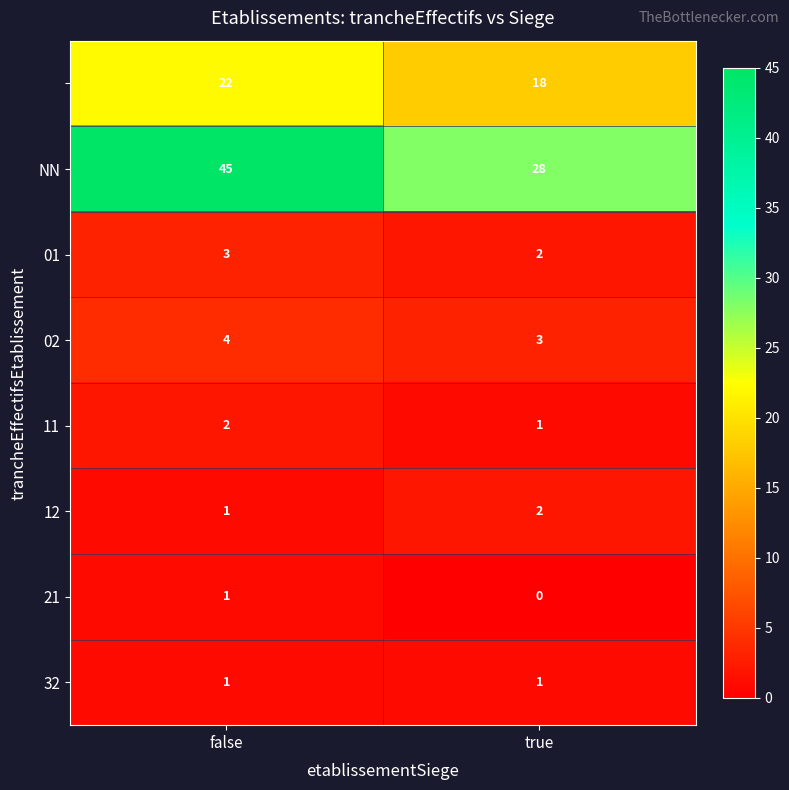

What is the difference between the highest and lowest values at true?

28